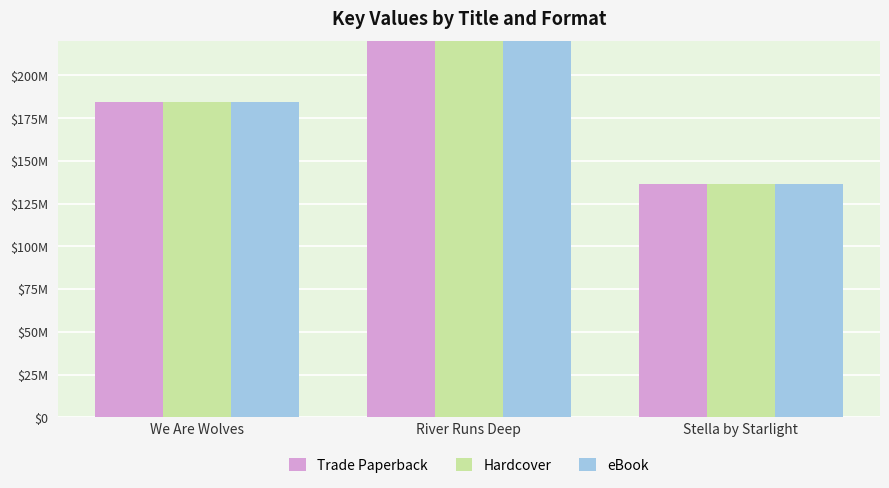

Reading left to right, list all the values displayed in this chart.

Trade Paperback: 184353757	405680659	136319476
Hardcover: 184353757	405680659	136319476
eBook: 184353757	405680659	136319476